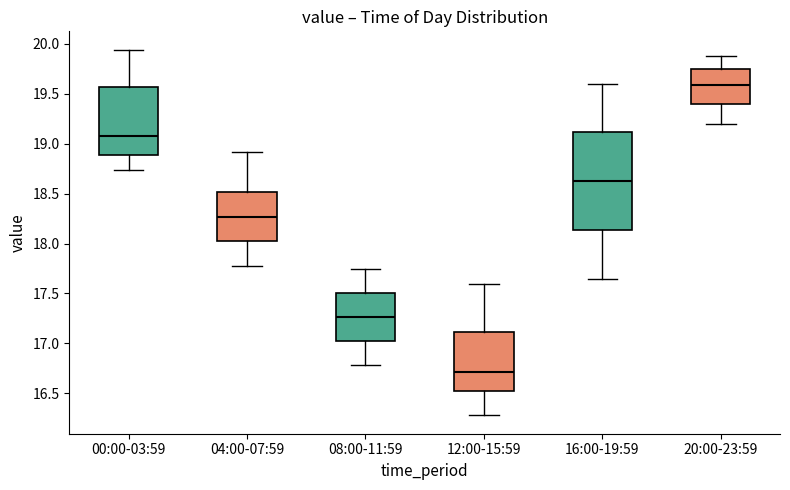

Where is the lower edge of the box for 04:00-07:59 on the y-axis? The values are not printed on the chart, so give them approximately, as read against the axis.

18.00